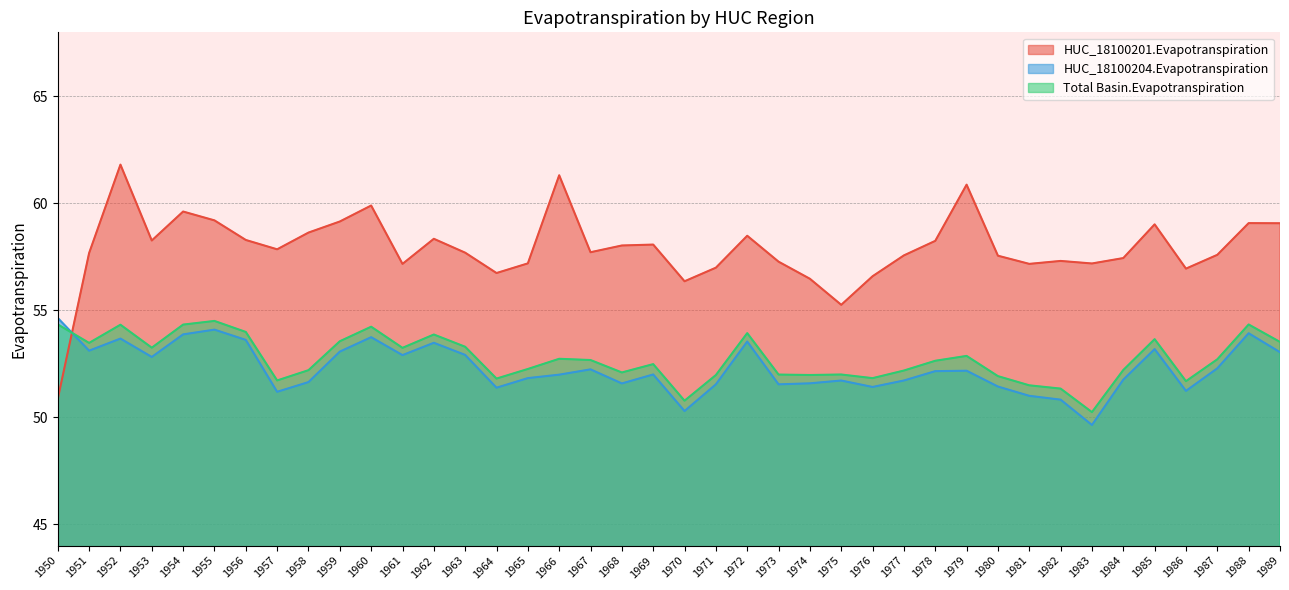

What is the approximate value of Total Basin.Evapotranspiration at 1987?

52.7